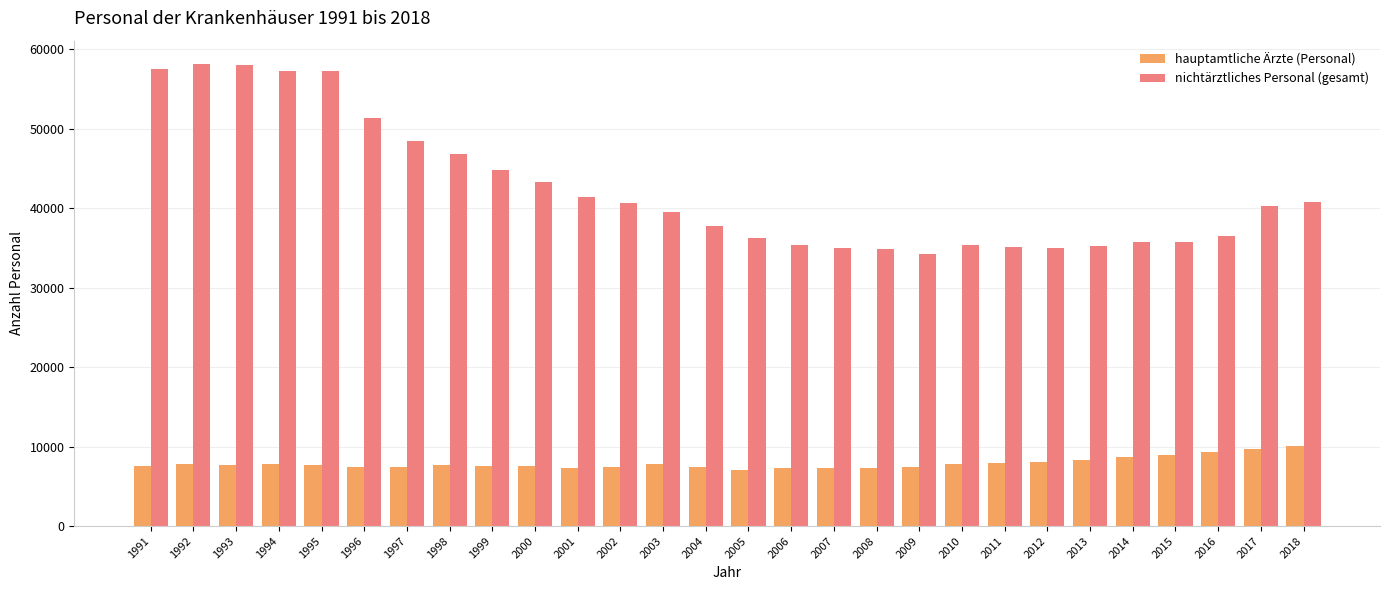

What is the total value across all series at 1997?

55871